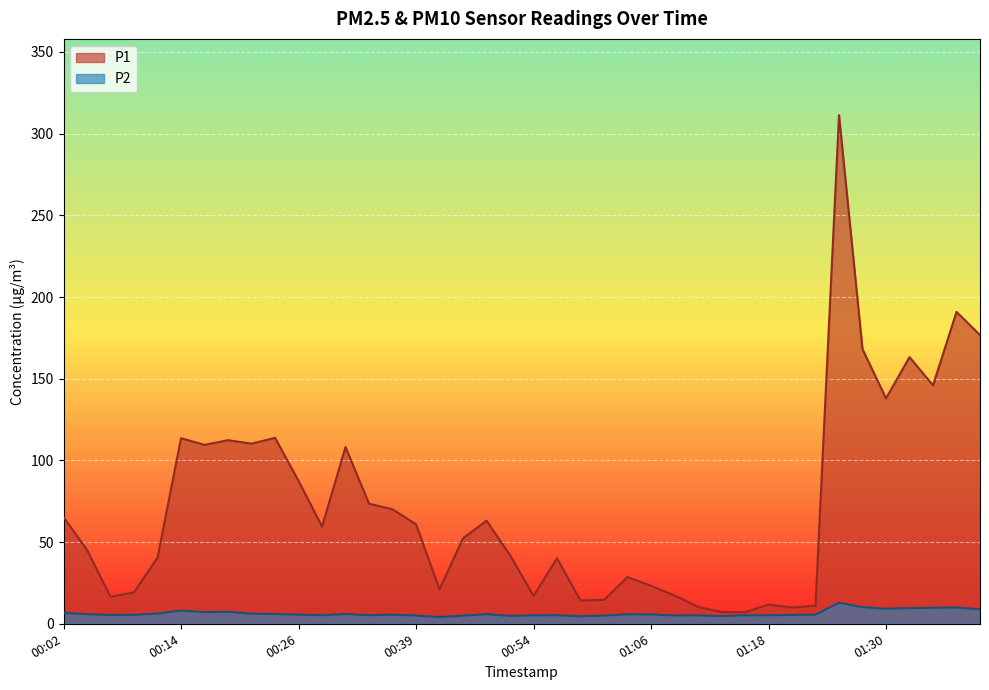

The value of P1 at 01:33 is 256.3. True or false?

False